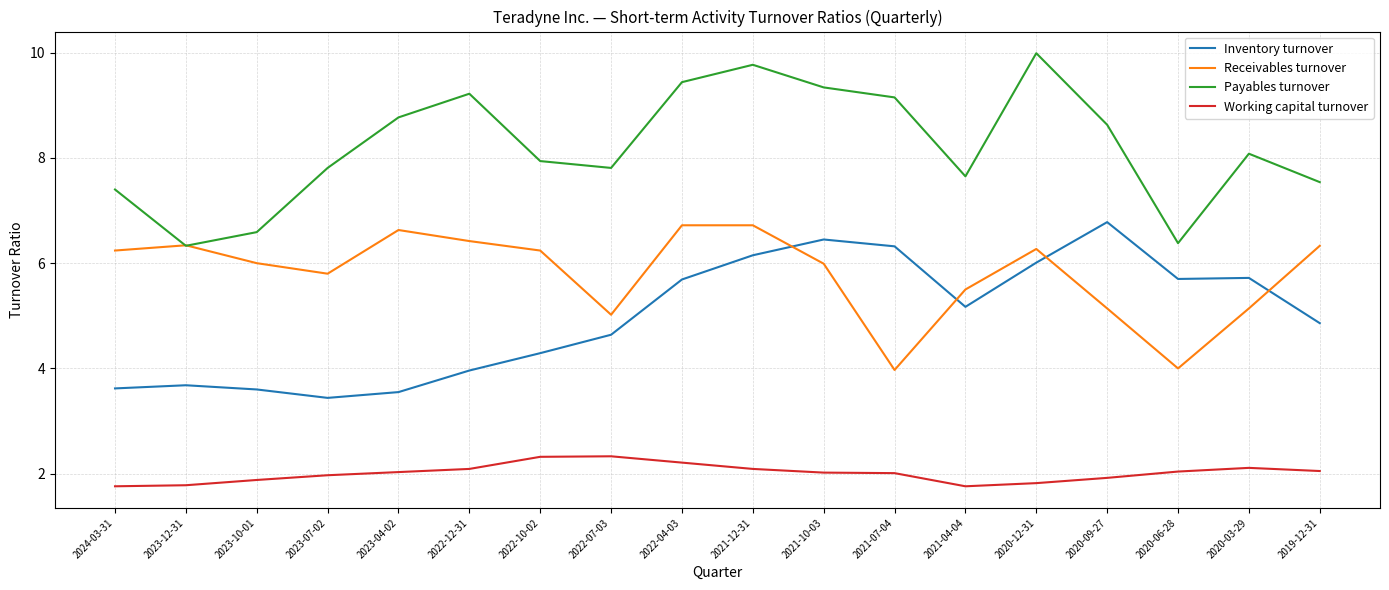

Is it true that Receivables turnover equals 1.1 at 2020-09-27?

False